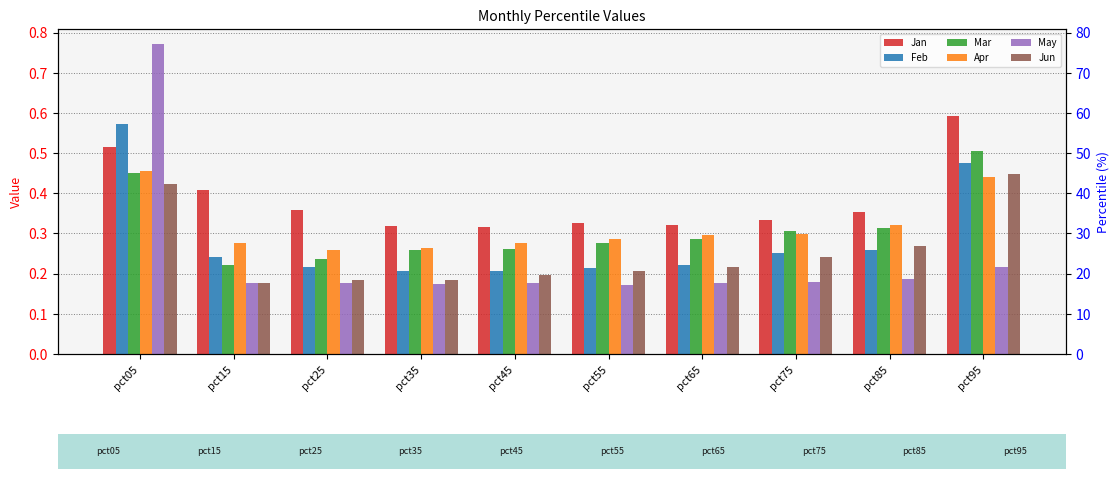

What is the highest value of the Apr series?

0.5